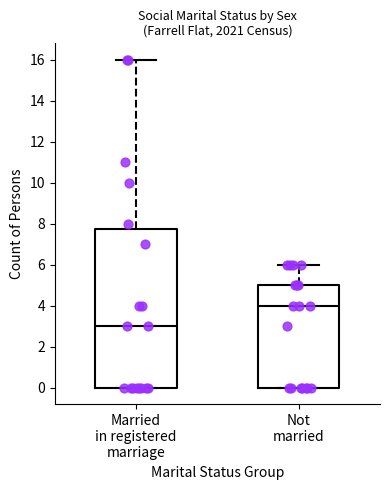

Reading left to right, transcribe this box plot: for each box, give where its median line is, the range the box spans, and where its two whiskers end, as read against the y-axis. The values are not printed on the chart, so give them approximately, as read against the axis.

Married in registered marriage: median 3.0, box 0.0 to 7.8, whiskers 0.0 to 16.0
Not married: median 4.0, box 0.0 to 5.0, whiskers 0.0 to 6.0